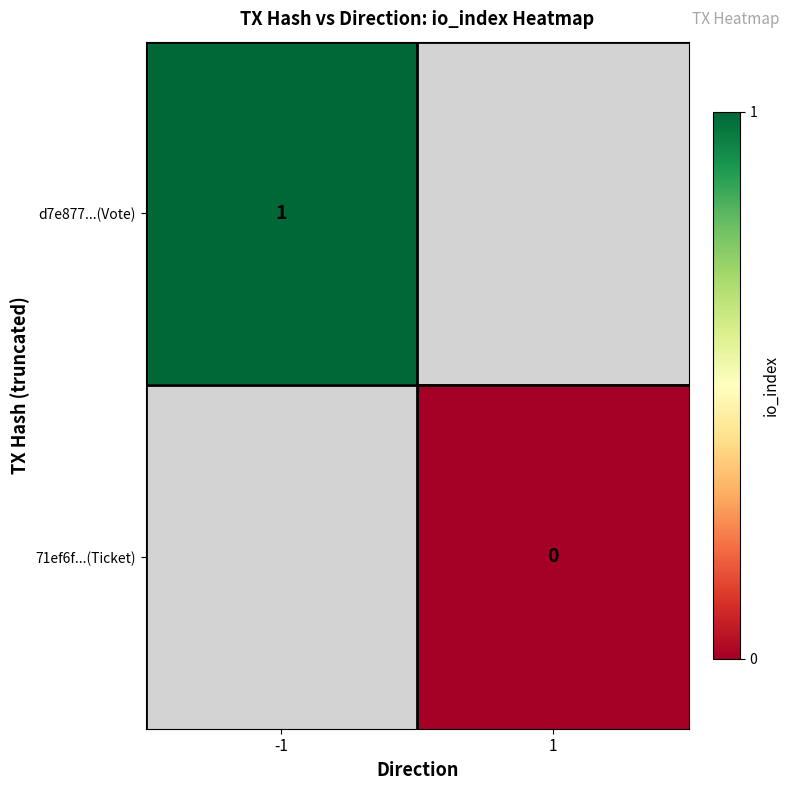

Rank the categories by 71ef6f...(Ticket) value from lowest to highest.

-1, 1